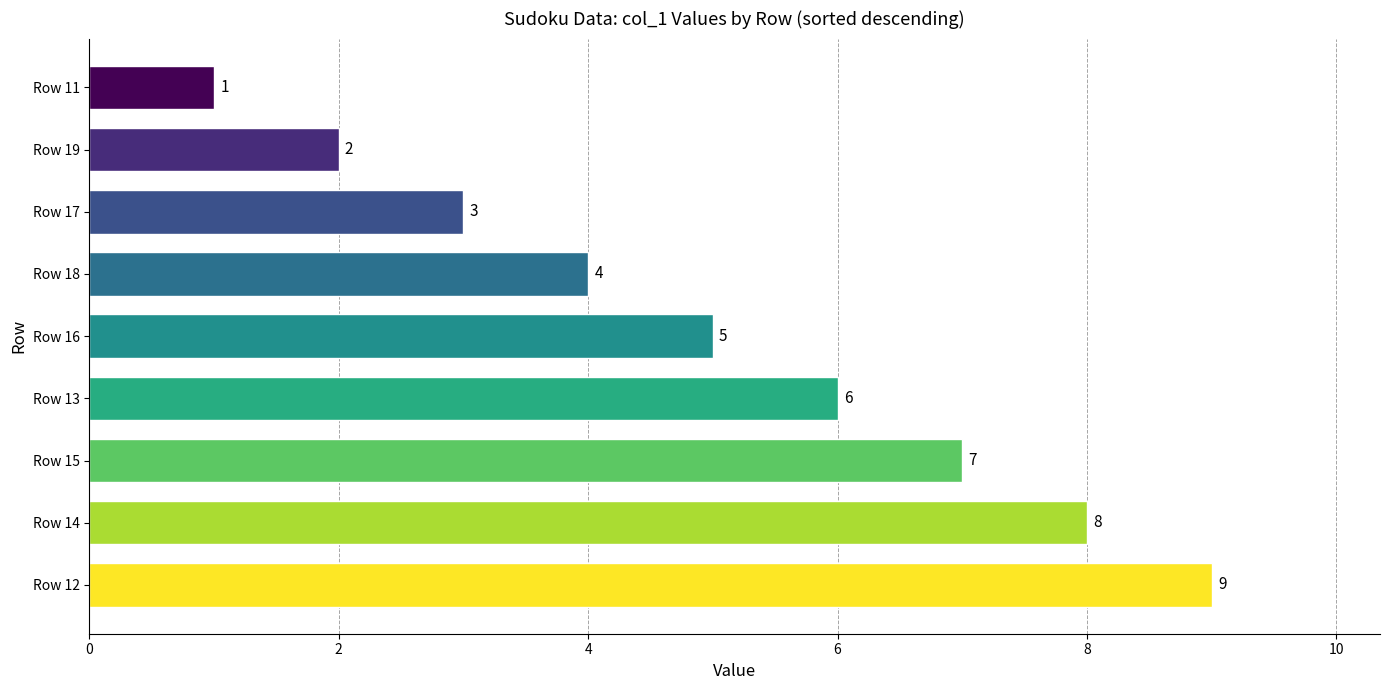

Rank the categories by value from highest to lowest.

Row 12, Row 14, Row 15, Row 13, Row 16, Row 18, Row 17, Row 19, Row 11